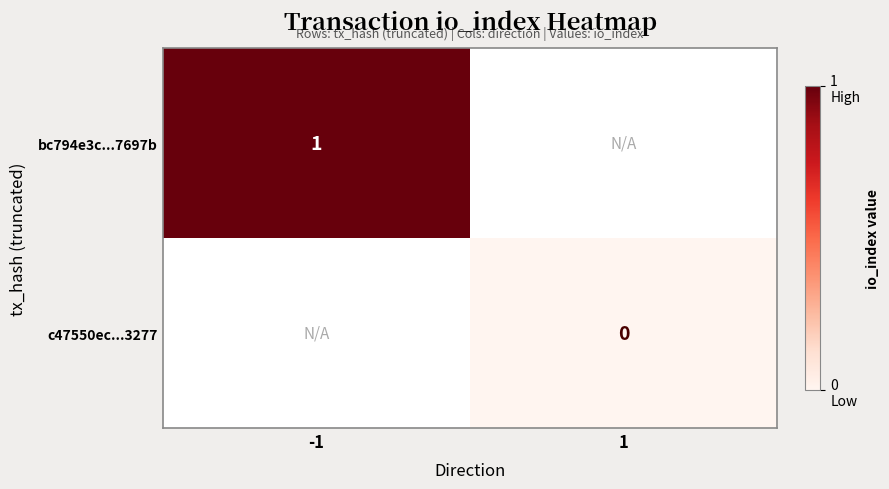

Which category has the lowest value across all series?

1